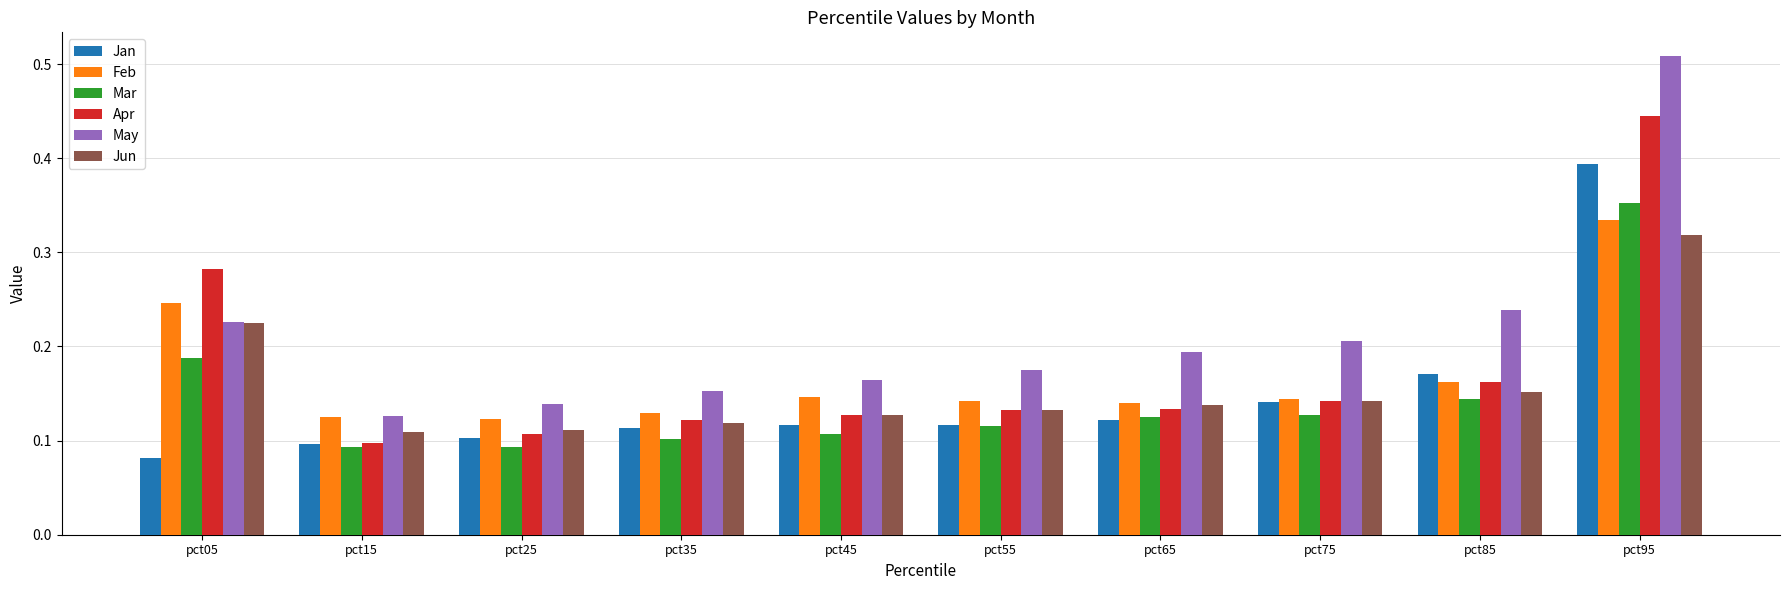

At which label does Mar reach its peak?

pct95